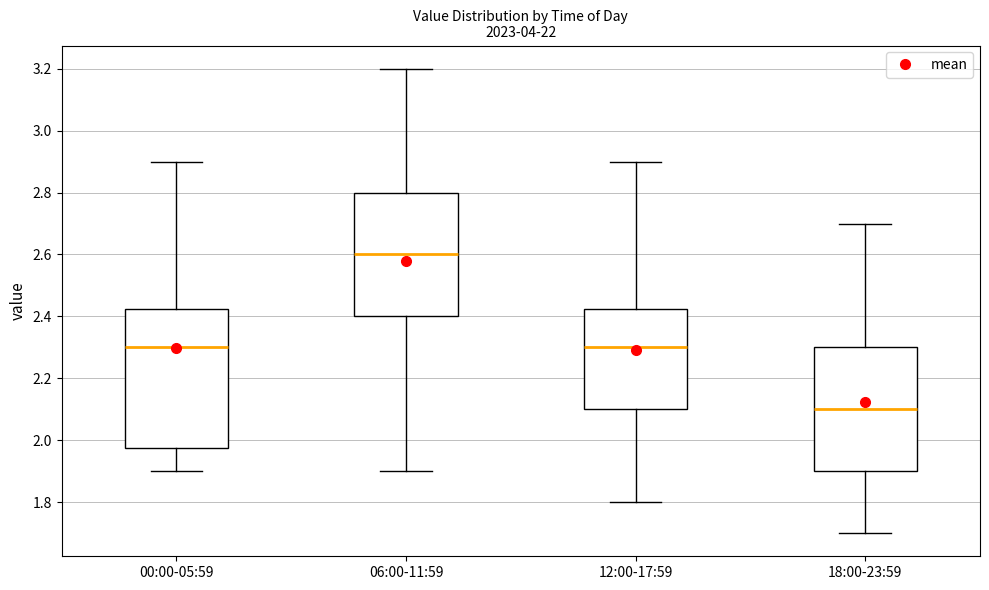

Reading left to right, transcribe this box plot: for each box, give where its median line is, the range the box spans, and where its two whiskers end, as read against the y-axis. The values are not printed on the chart, so give them approximately, as read against the axis.

00:00-05:59: median 2.30, box 1.98 to 2.42, whiskers 1.90 to 2.90
06:00-11:59: median 2.60, box 2.40 to 2.80, whiskers 1.90 to 3.20
12:00-17:59: median 2.30, box 2.10 to 2.42, whiskers 1.80 to 2.90
18:00-23:59: median 2.10, box 1.90 to 2.30, whiskers 1.70 to 2.70